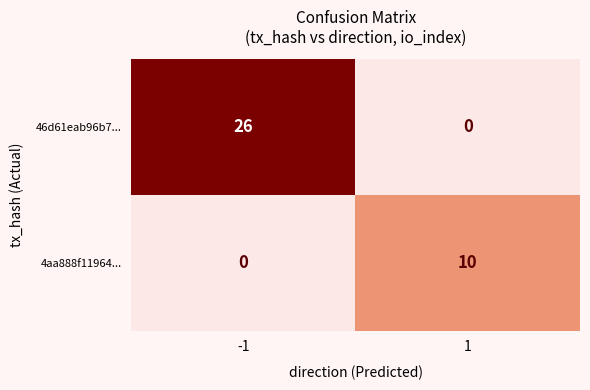

True or false: 46d61eab96b7... has a value of 0 at 1.

True